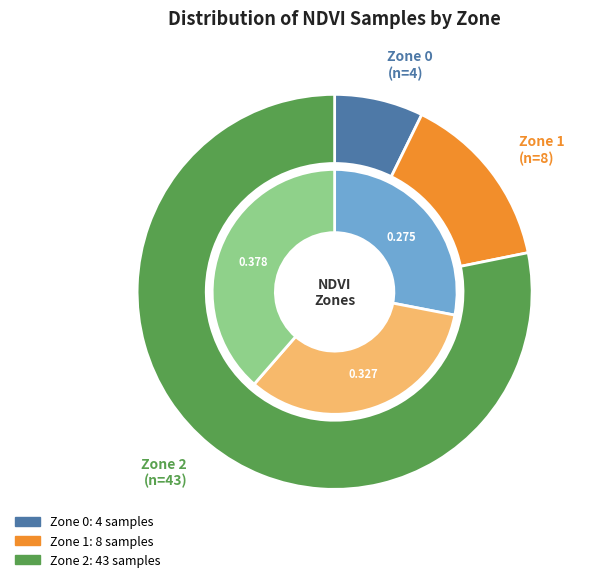

To the nearest percent, what is the combined percentage of Zone 0 and Zone 2?

85%